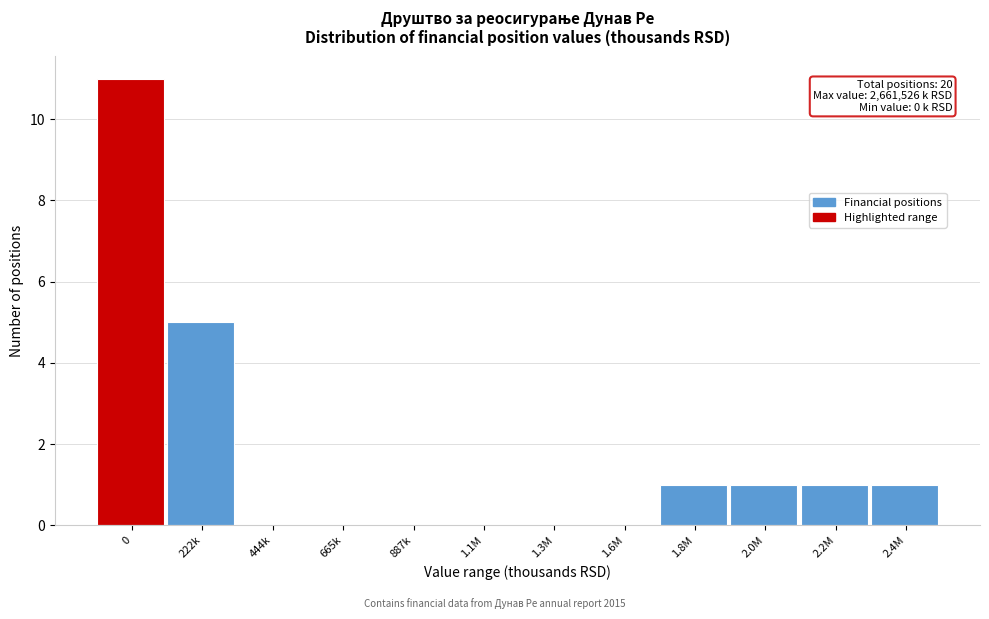

Reading right to left, extract all data points from this chart.

2.4M=1	2.2M=1	2.0M=1	1.8M=1	1.6M=0	1.3M=0	1.1M=0	887k=0	665k=0	444k=0	222k=5	0=11